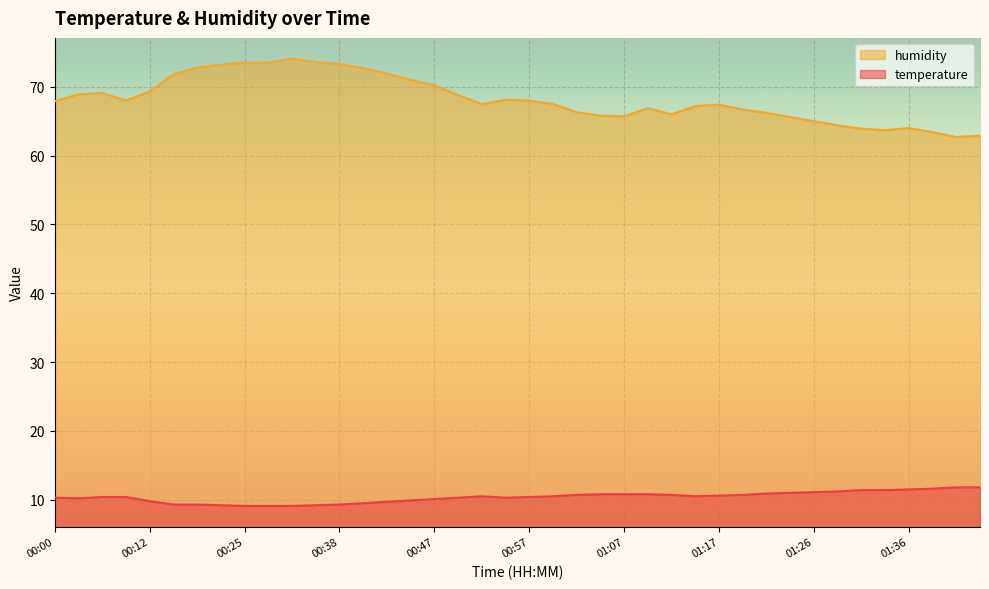

The humidity series shows 104.8 at 01:39. True or false?

False